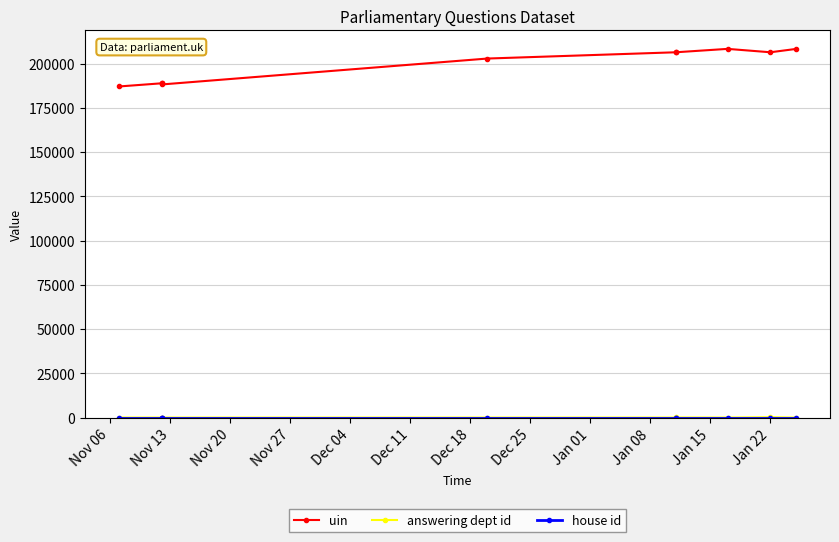

What is the greatest value displayed?

208285